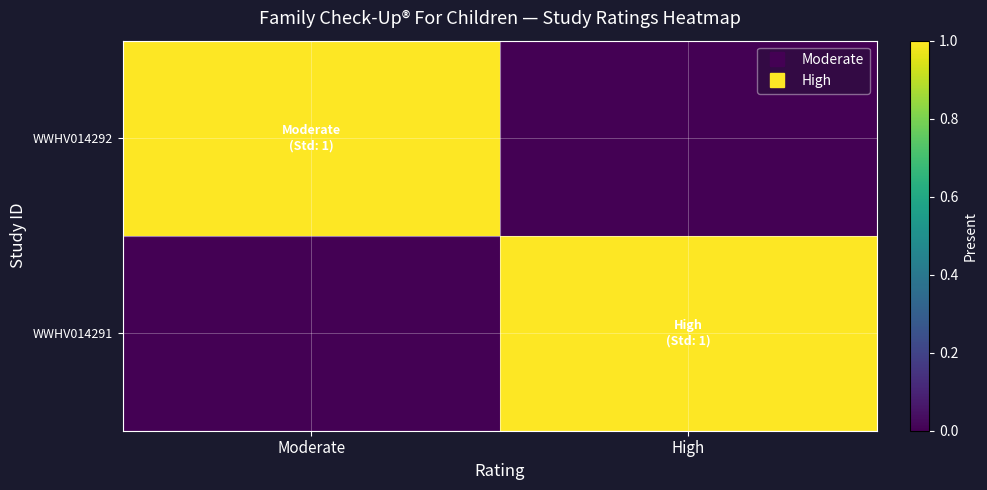

Between Moderate and High, which series saw the biggest shift?

WWHV014292